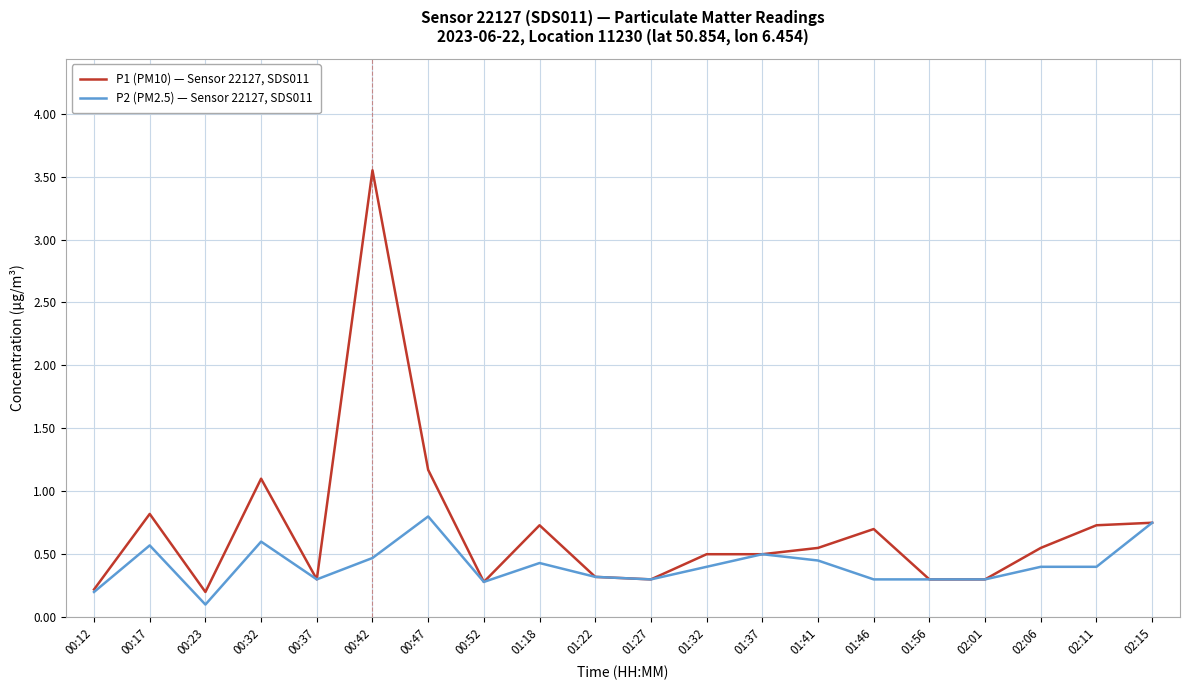

Is it true that P1 (PM10) — Sensor 22127, SDS011 equals 0.5 at 01:37?

True